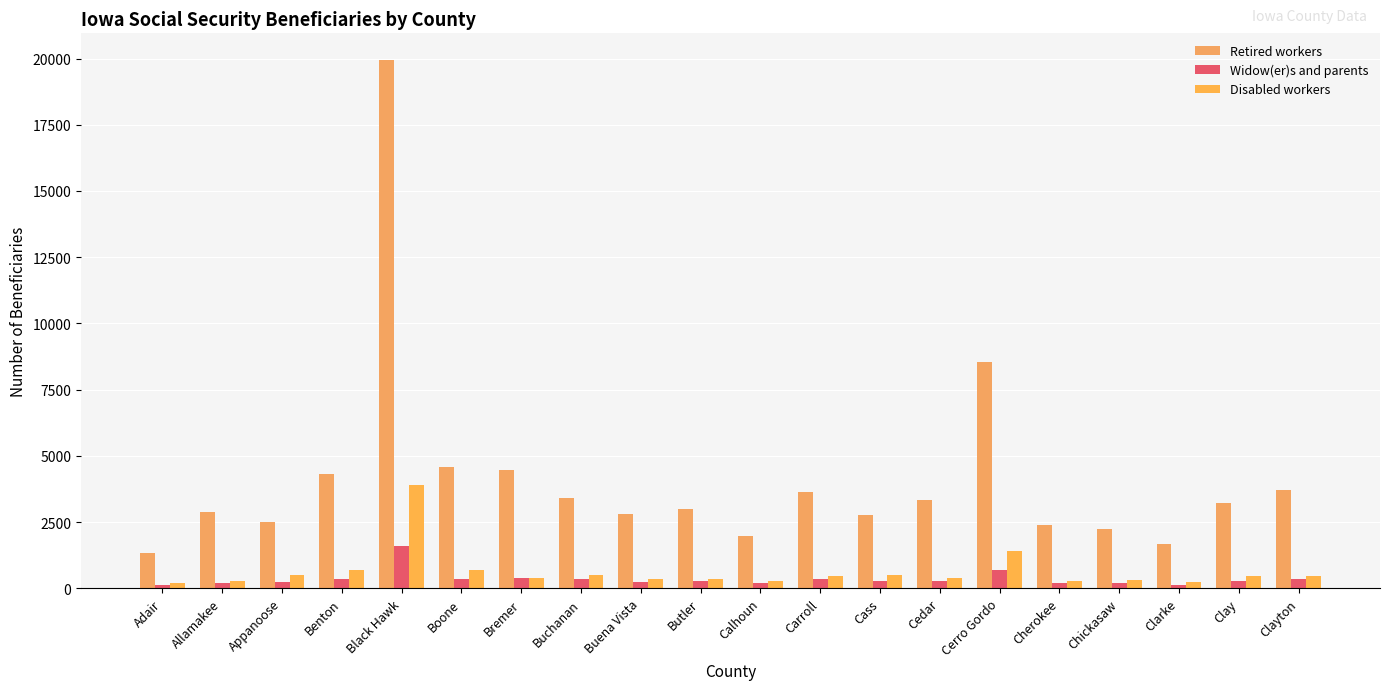

How many values in the Disabled workers series are below 445?

10